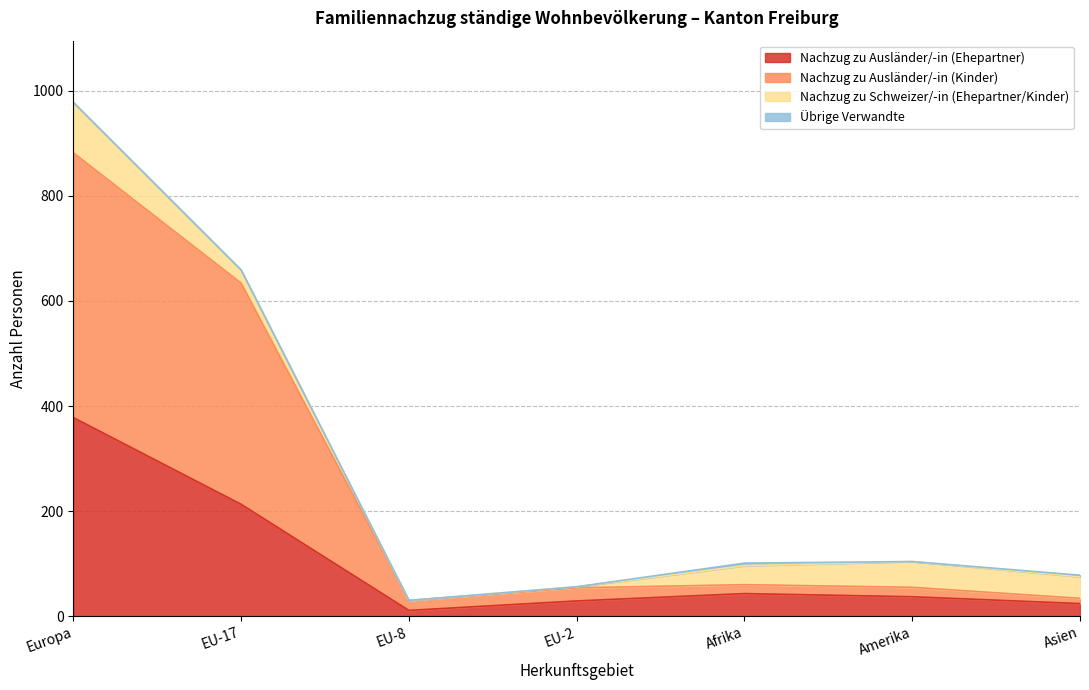

At which label does Nachzug zu Ausländer/-in (Ehepartner) reach its peak?

Europa